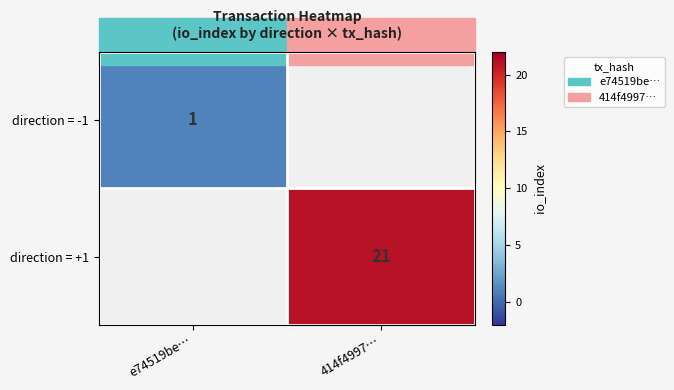

How many series are shown in this chart?

2